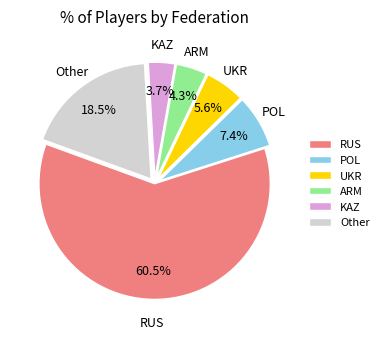

Which slice is the smallest?

KAZ